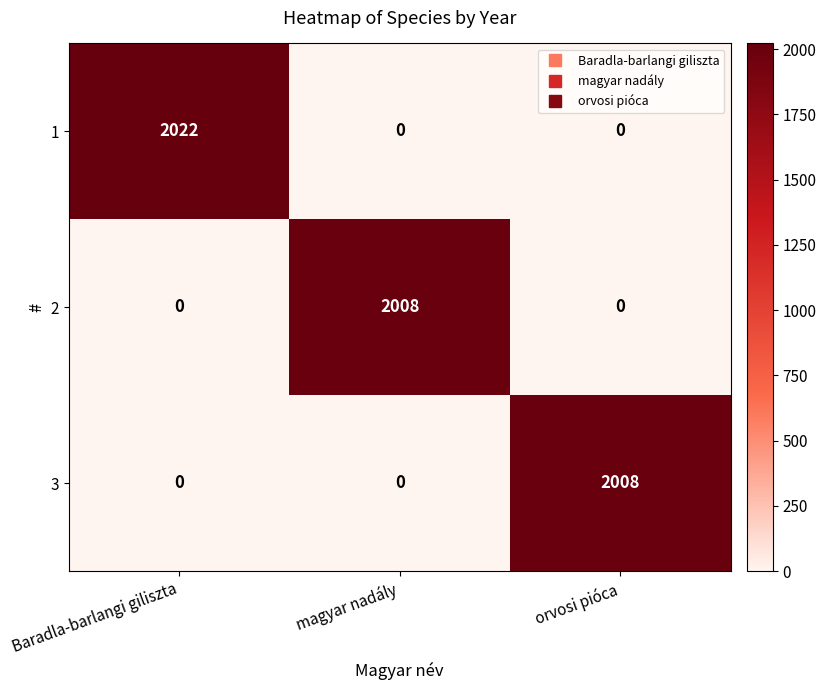

At which category is the sum across all series the highest?

Baradla-barlangi giliszta